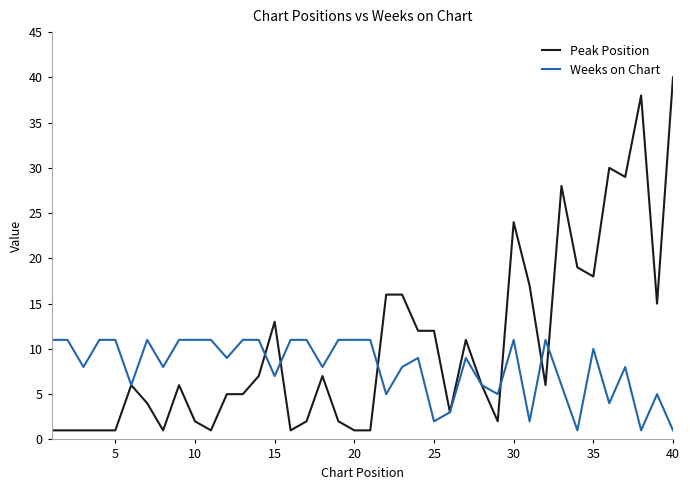

True or false: Peak Position has more than 0 points higher than both neighbors.

True